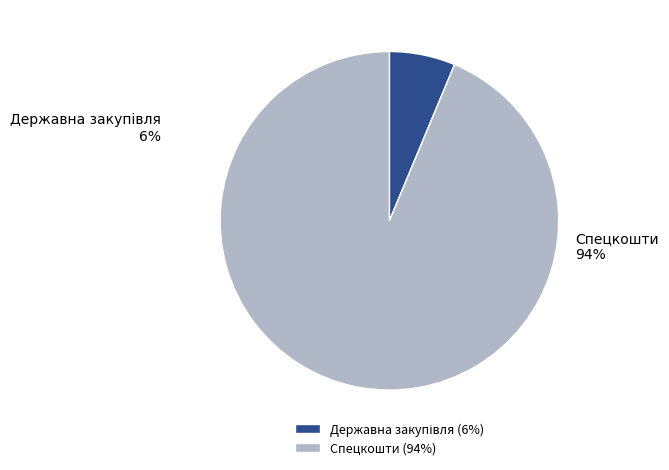

How many segments does this pie chart have?

2